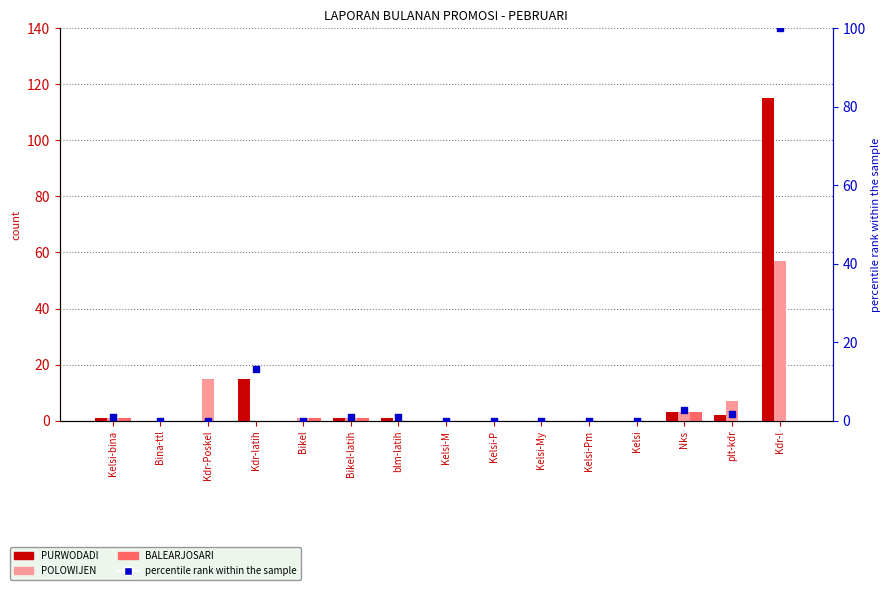

Is the value of percentile rank within the sample at Kelsi-P greater than the value of POLOWIJEN at Kelsi-M?

No